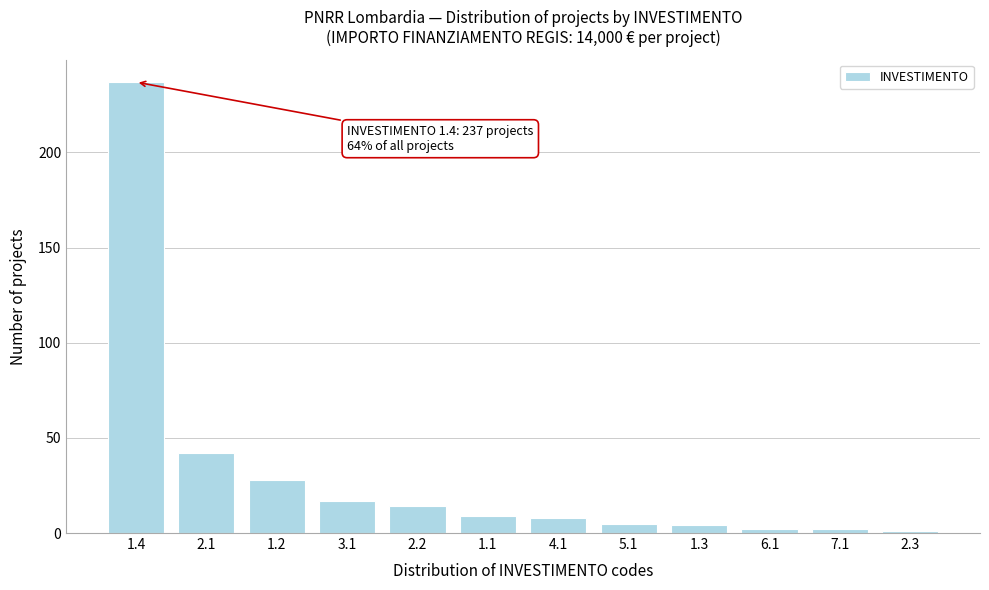

Reading left to right, extract all data points from this chart.

1.4=237	2.1=42	1.2=28	3.1=17	2.2=14	1.1=9	4.1=8	5.1=5	1.3=4	6.1=2	7.1=2	2.3=1